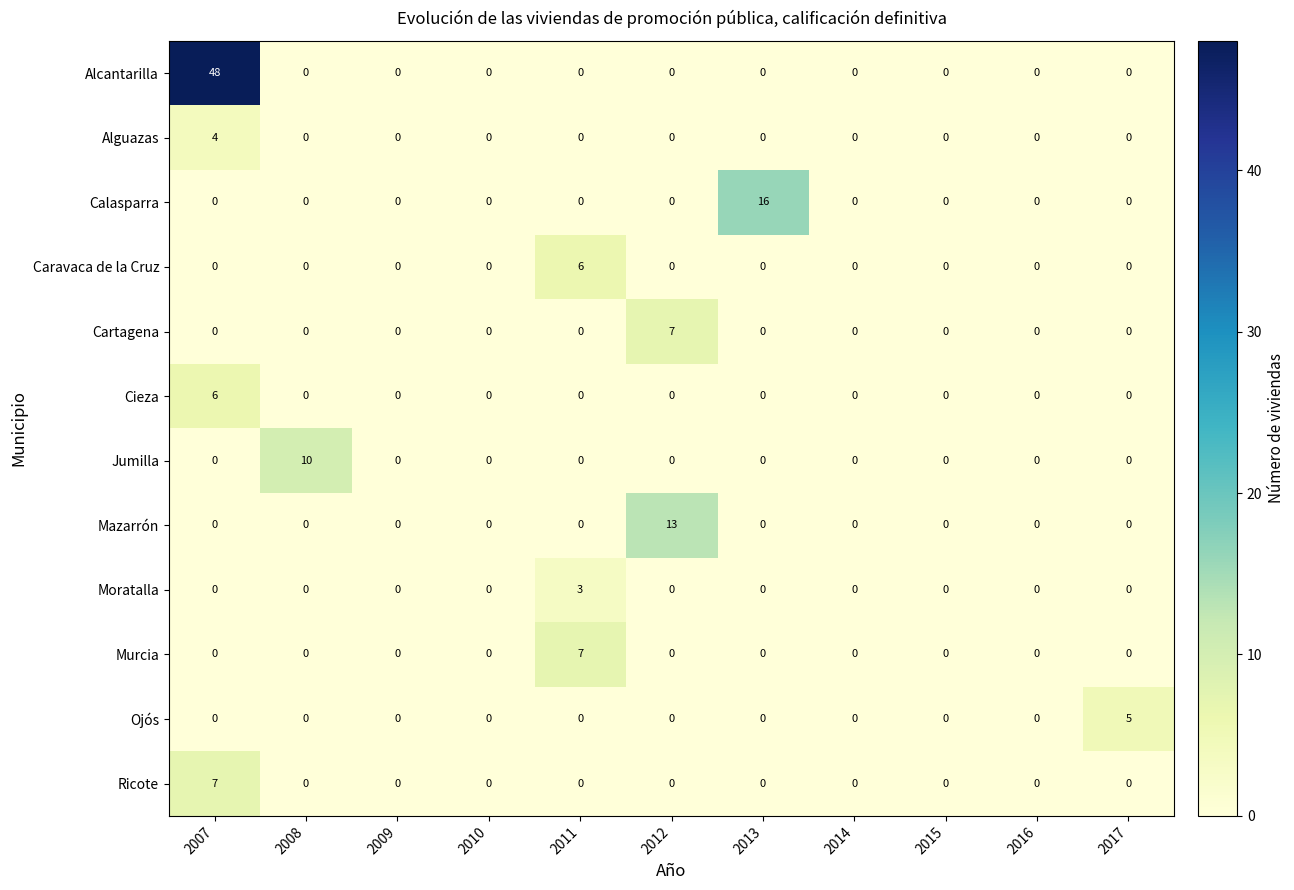

What is the difference between the maximum and second lowest values in the Alcantarilla series?

48